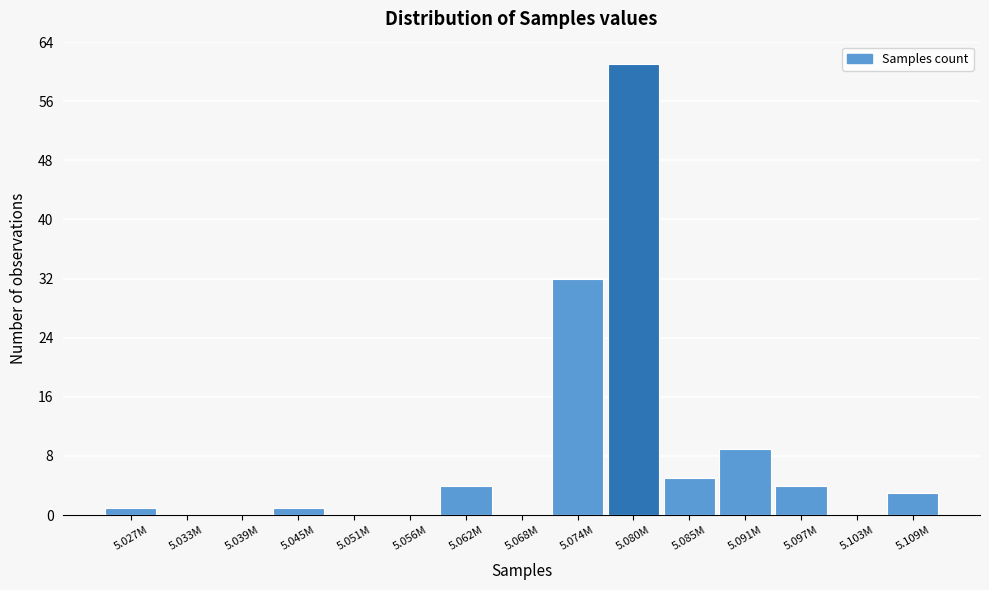

Reading left to right, list all the values displayed in this chart.

5.027M=1	5.033M=0	5.039M=0	5.045M=1	5.051M=0	5.056M=0	5.062M=4	5.068M=0	5.074M=32	5.080M=61	5.085M=5	5.091M=9	5.097M=4	5.103M=0	5.109M=3